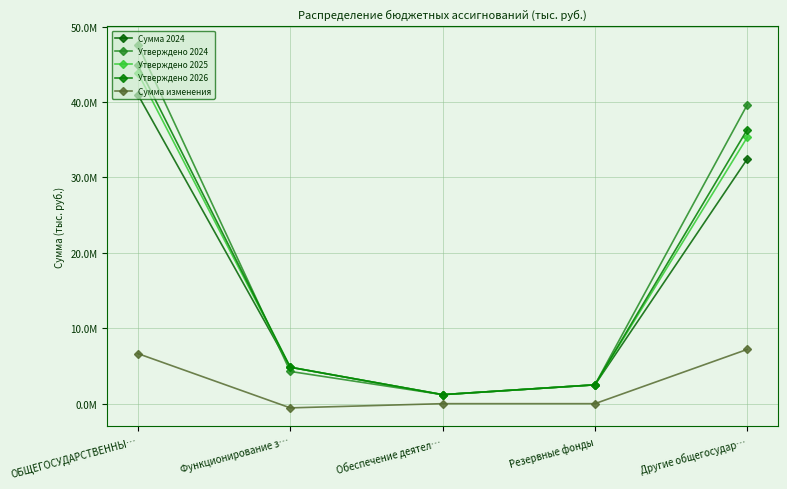

The Утверждено 2025 series shows 4269478.7 at Резервные фонды. True or false?

False